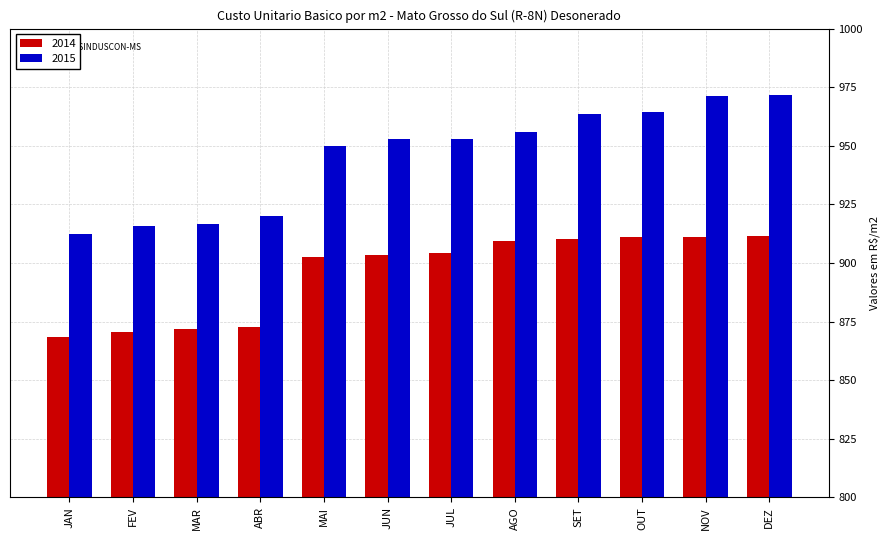

Is the value of 2015 at JUN greater than the value of 2014 at MAR?

Yes